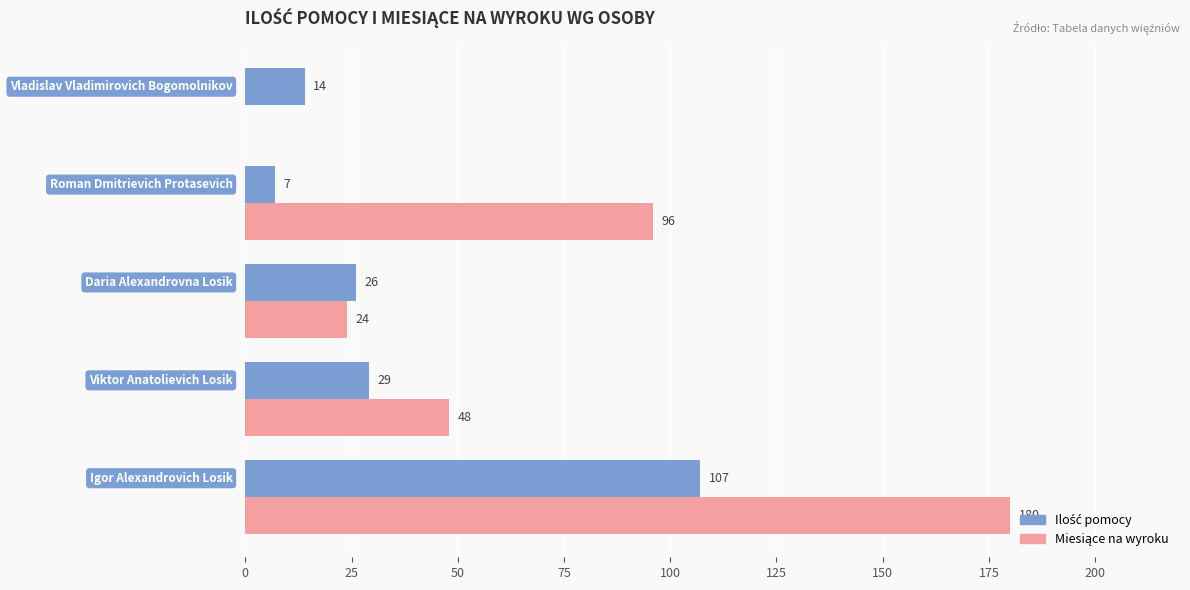

What is the maximum value shown in the chart?

180